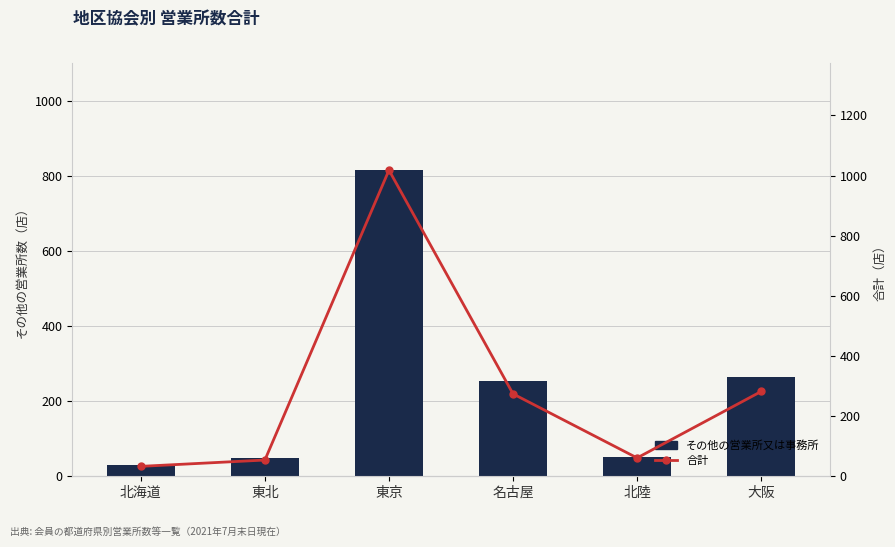

Reading left to right, list all the values displayed in this chart.

その他の営業所又は事務所: 北海道=31	東北=50	東京=816	名古屋=255	北陸=51	大阪=264
合計: 北海道=33	東北=54	東京=1018	名古屋=274	北陸=61	大阪=282